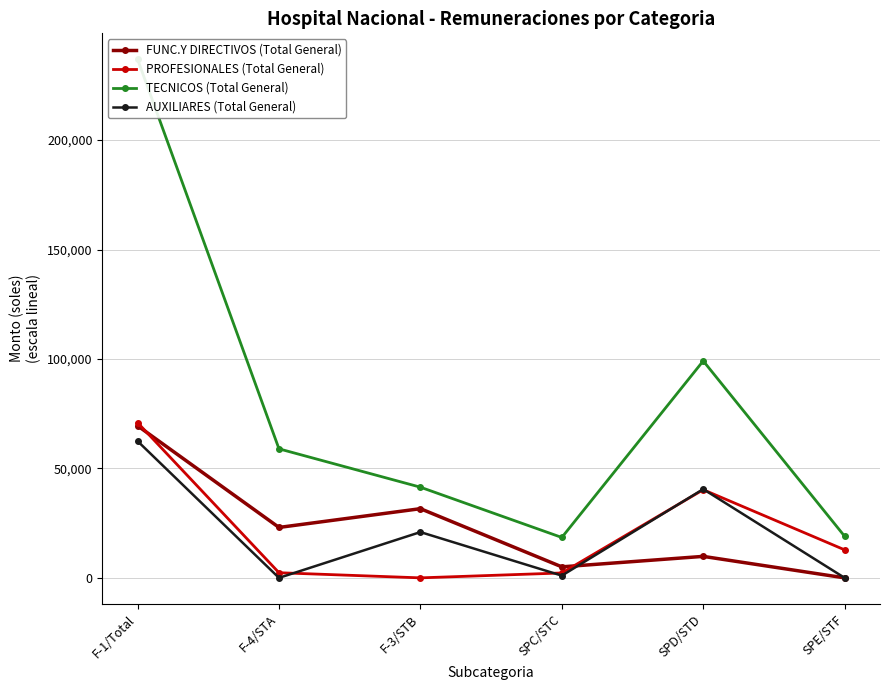

What are all the series names shown in the legend?

FUNC.Y DIRECTIVOS (Total General), PROFESIONALES (Total General), TECNICOS (Total General), AUXILIARES (Total General)